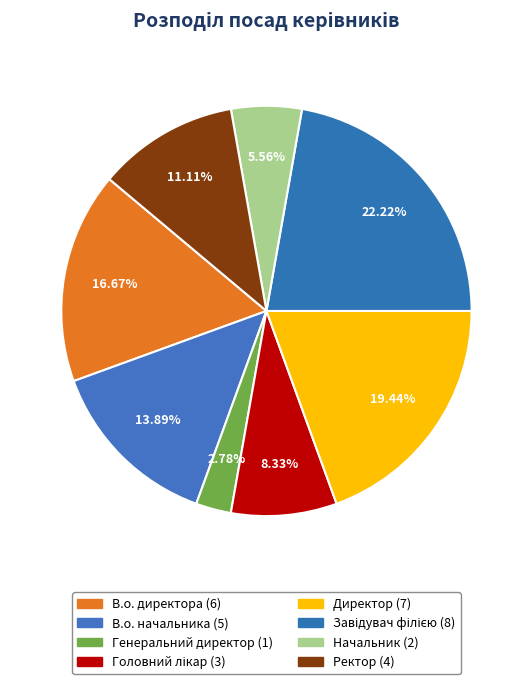

What is the smallest slice in the pie chart?

Генеральний директор